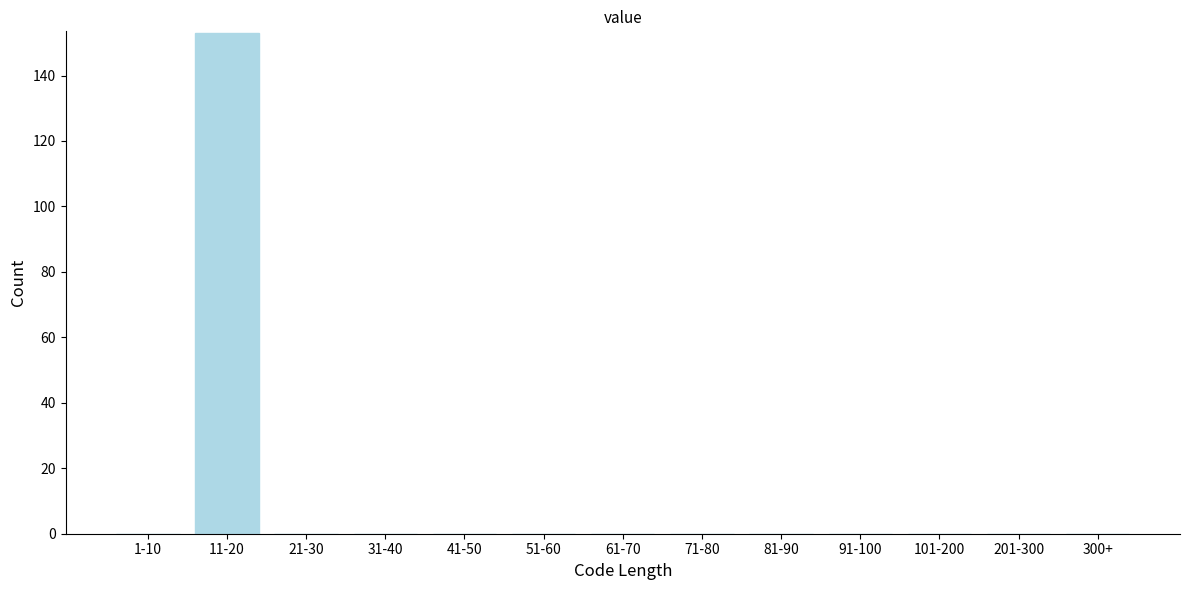

Reading right to left, transcribe all the data shown in this chart.

300+=0	201-300=0	101-200=0	91-100=0	81-90=0	71-80=0	61-70=0	51-60=0	41-50=0	31-40=0	21-30=0	11-20=153	1-10=0